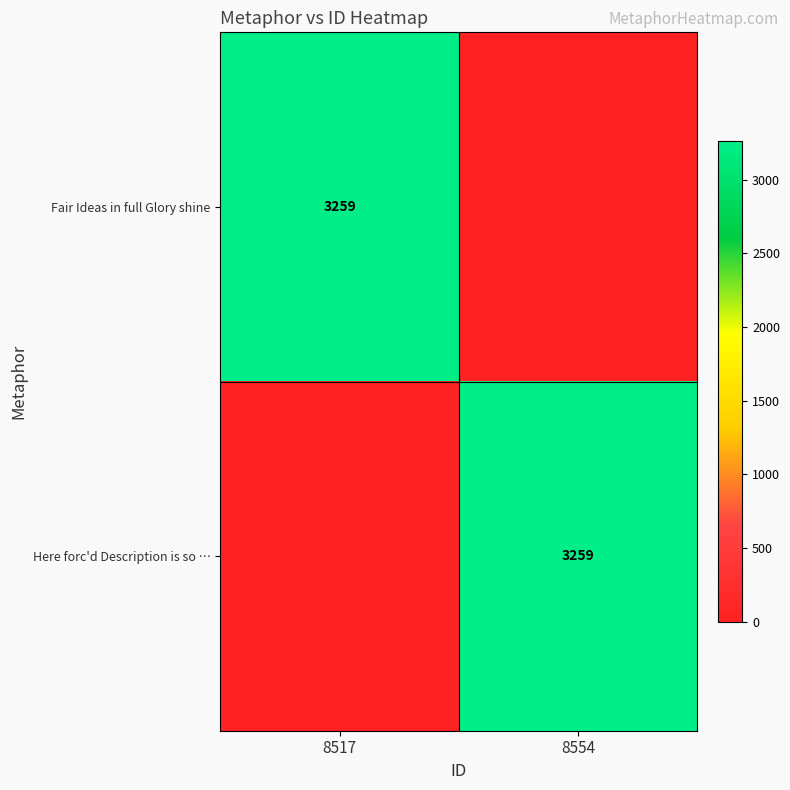

True or false: Here forc'd Description is so … has a value of 2178 at 8554.

False